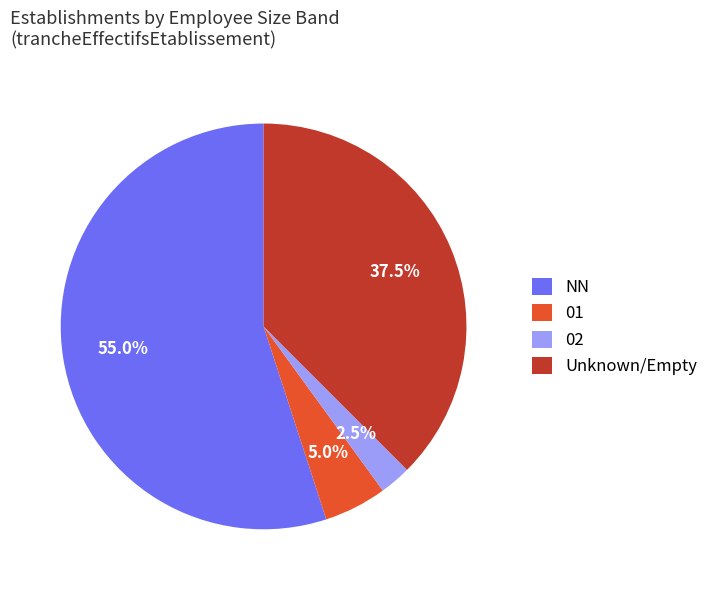

Rank the categories by value from lowest to highest.

02, 01, Unknown/Empty, NN